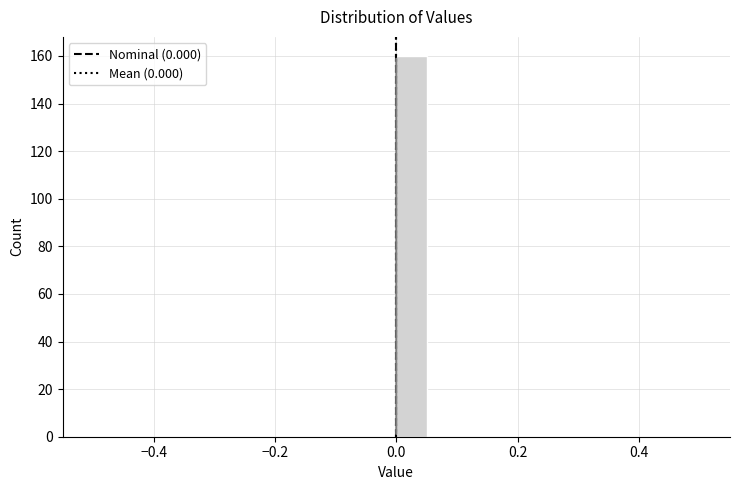

Around what value on the x-axis is the tallest bar? Give the approximate position of its centre, as read against the axis.

0.02